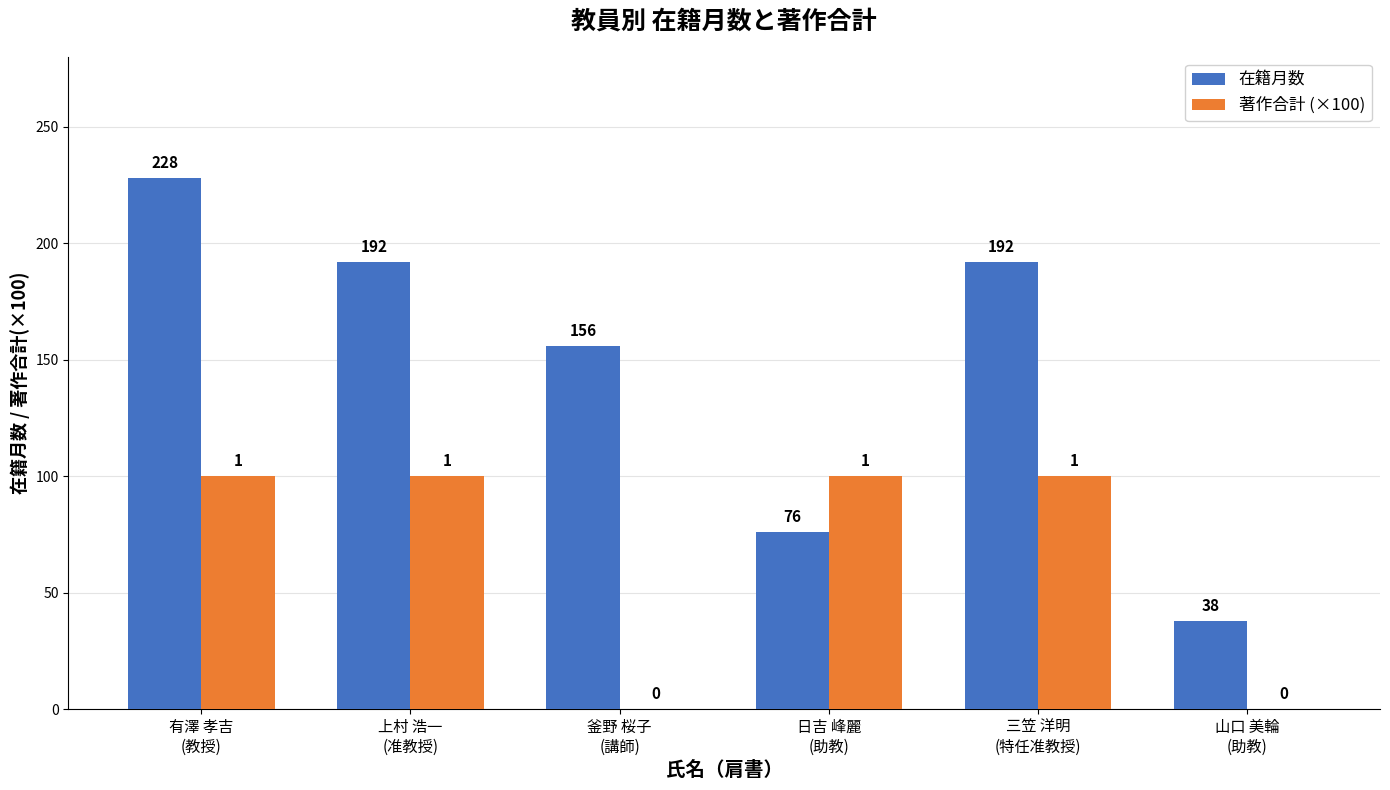

What are all the series names shown in the legend?

在籍月数, 著作合計 (×100)